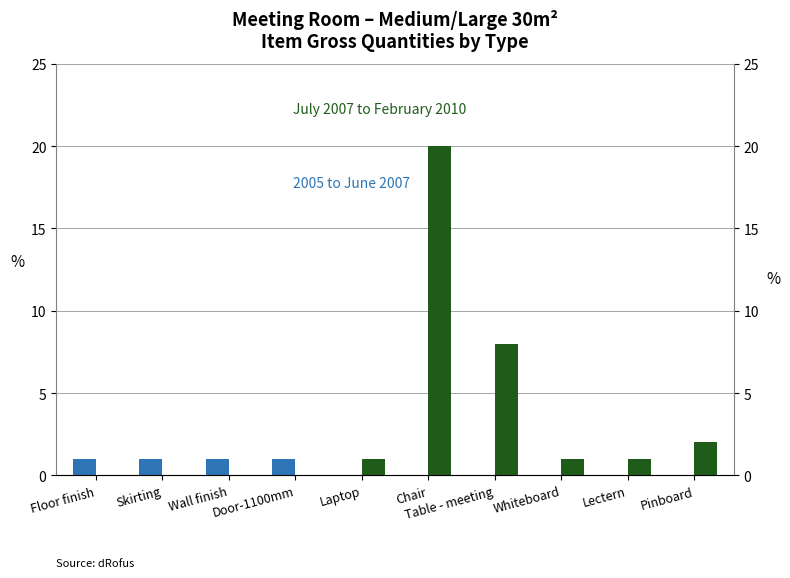

How many values in 2005 to June 2007 are above zero?

4